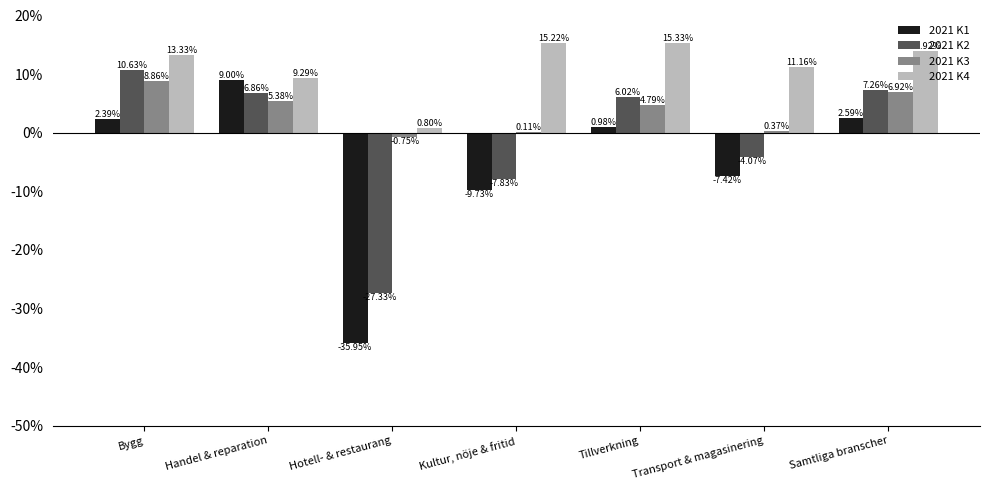

Which series has the largest total across all categories?

2021 K4